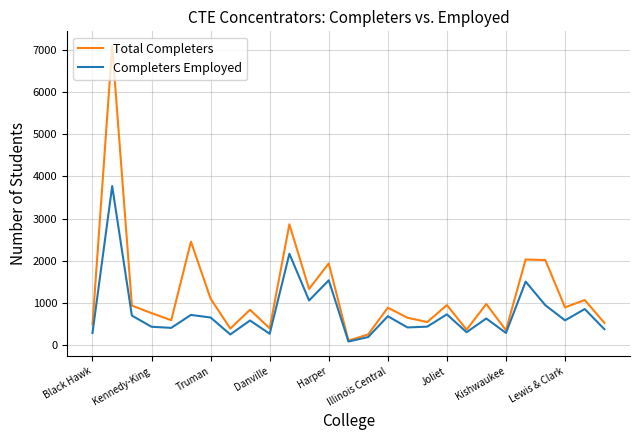

What is the sum of all Total Completers values?

32873